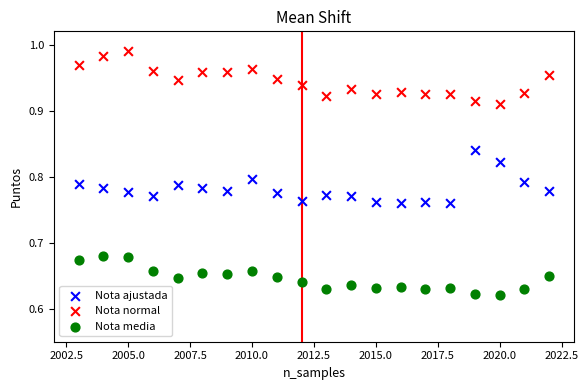

What is the X range (max minus min) for the scatter plot?

19.0